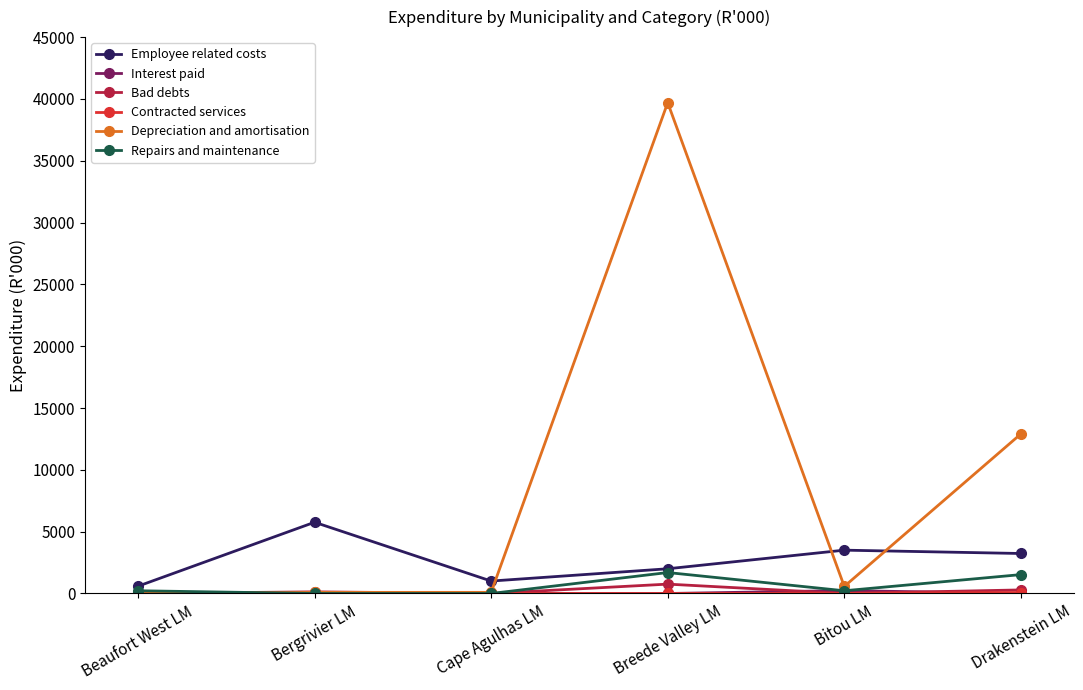

Where is the first local maximum for Employee related costs?

Bergrivier LM